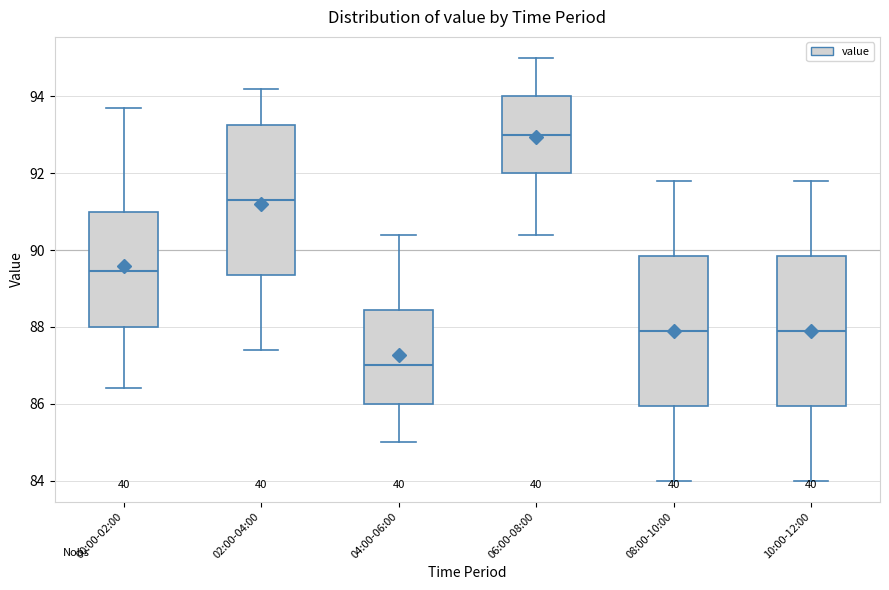

Where is the lower edge of the box for 08:00-10:00 on the y-axis? The values are not printed on the chart, so give them approximately, as read against the axis.

86.0